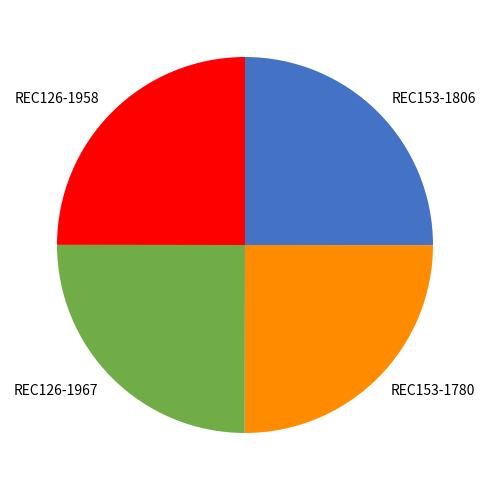

True or false: REC126-1958 accounts for 25% of the total.

True